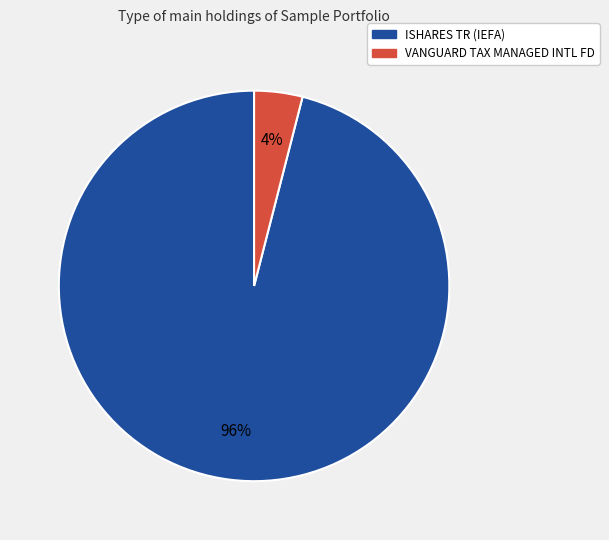

Is there any slice that represents more than half of the pie?

Yes